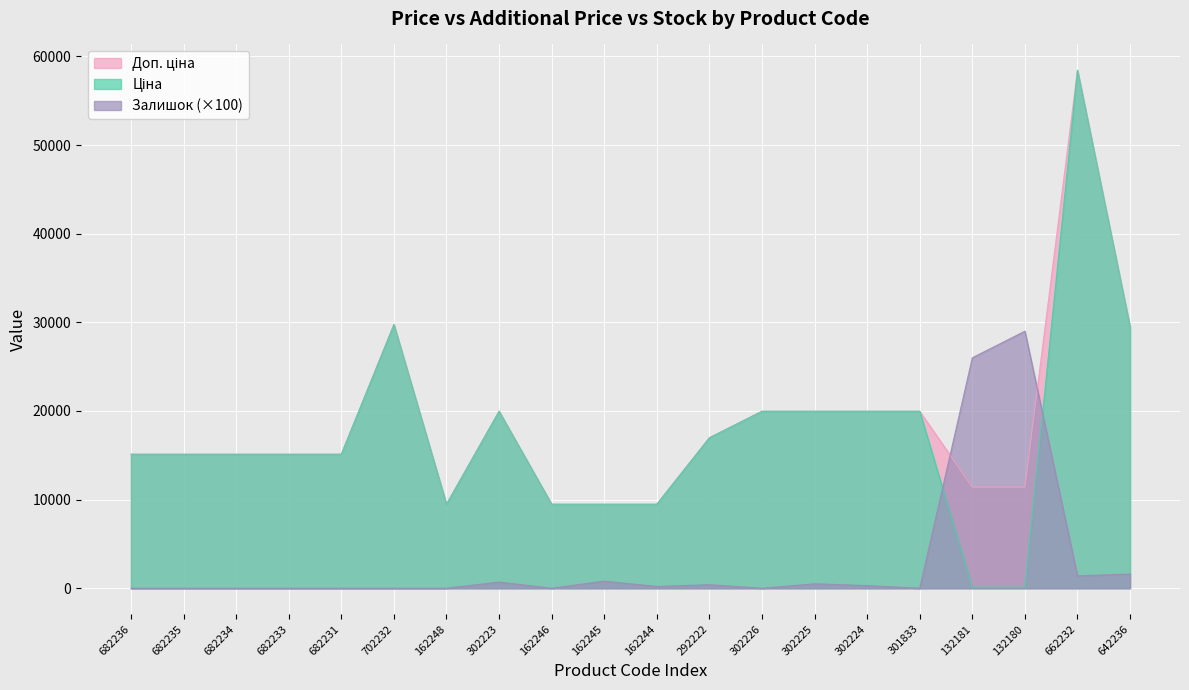

Reading left to right, transcribe all the data shown in this chart.

Ціна: 15120.0	15120.0	15120.0	15120.0	15120.0	29747.2	9480.1	19964.2	9480.1	9480.1	9480.1	16976.3	19964.2	19964.2	19964.2	19964.2	114.1	114.1	58426.5	29491.5
Доп. ціна: 15120.0	15120.0	15120.0	15120.0	15120.0	29747.2	9480.1	19964.2	9480.1	9480.1	9480.1	16976.3	19964.2	19964.2	19964.2	19964.2	11410.0	11410.0	58426.5	29491.5
Залишок: 0.0	0.0	0.0	0.0	0.0	0.0	0.0	700.0	0.0	800.0	200.0	400.0	0.0	500.0	300.0	0.0	26000.0	29000.0	1400.0	1600.0